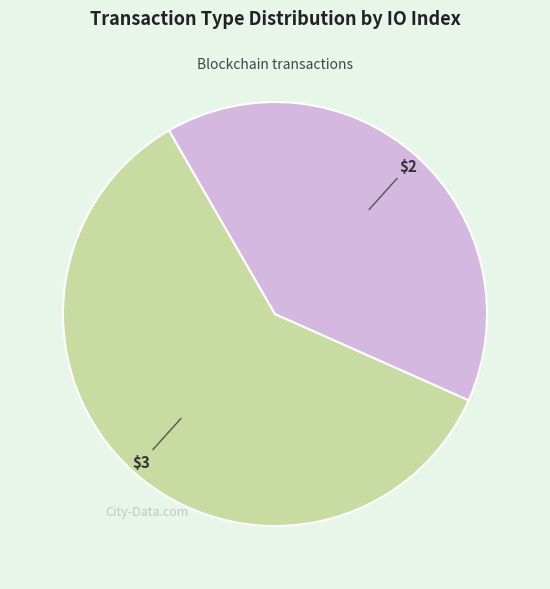

Does any single category account for the majority?

Yes